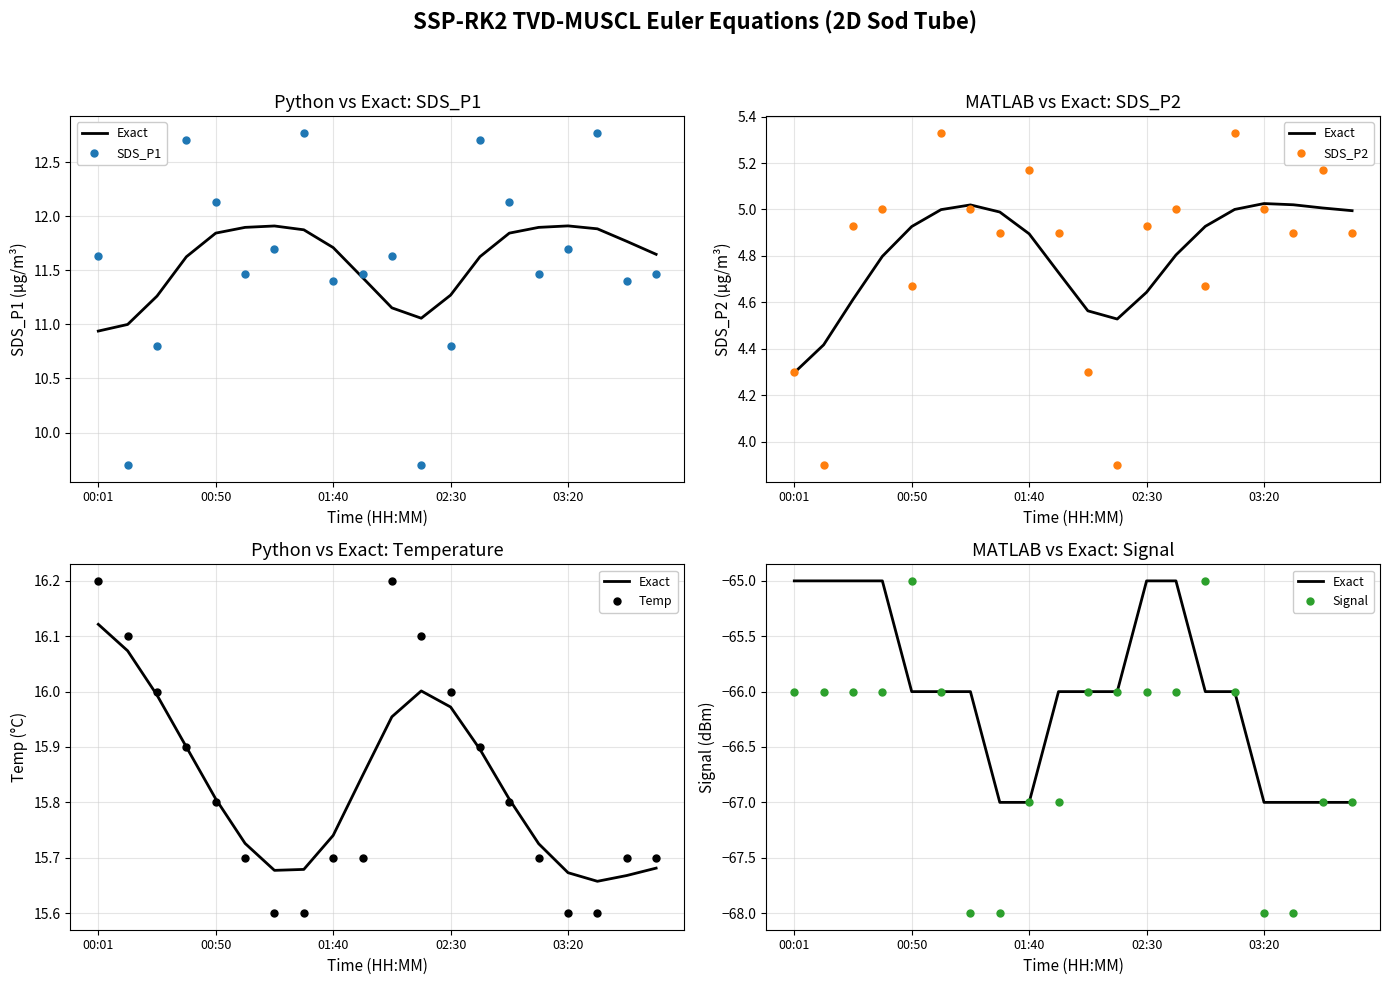

What are all the series names shown in the legend?

Exact, SDS_P1, SDS_P2, Temp, Signal